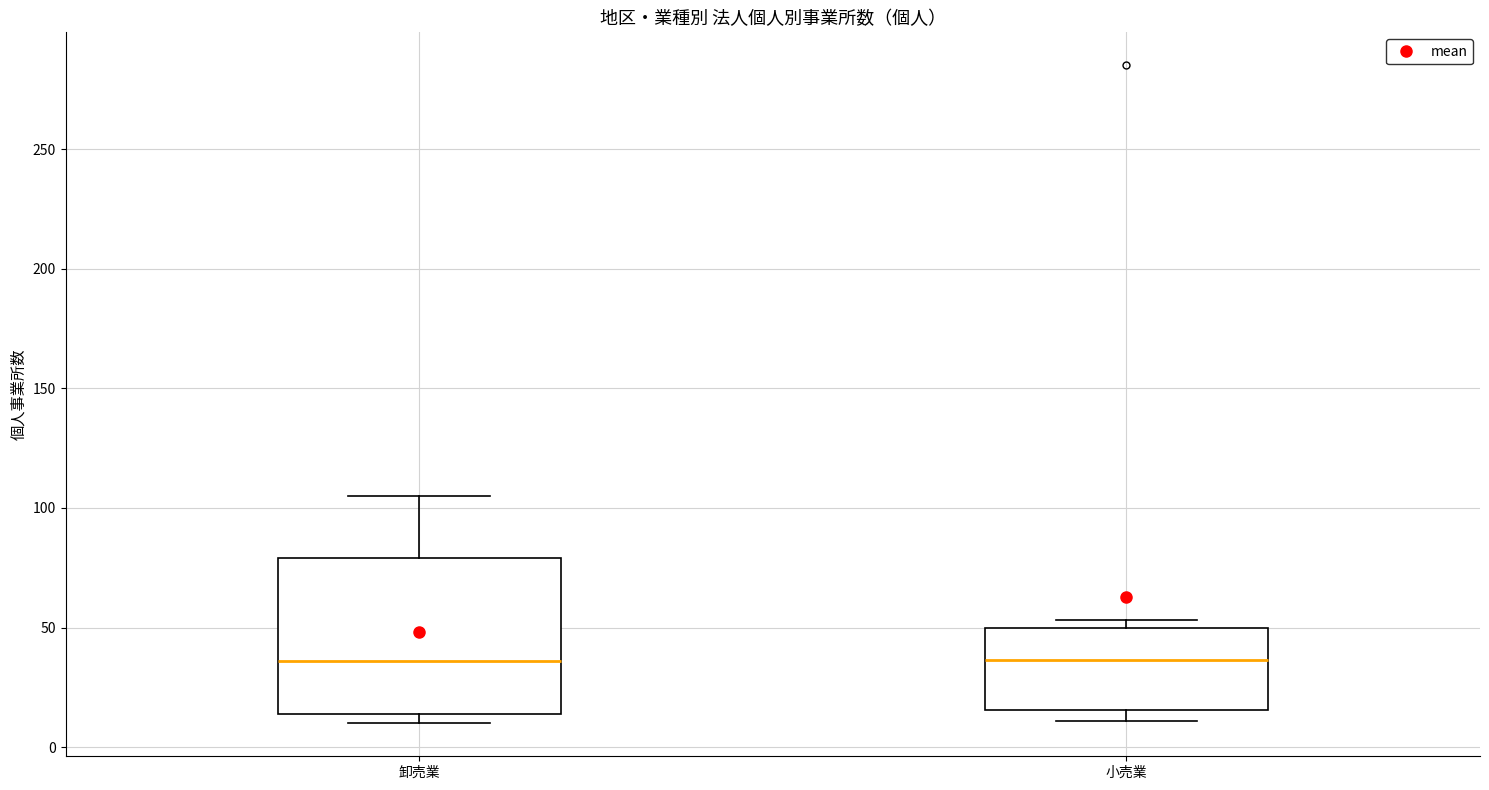

Where is the lower edge of the box for 小売業 on the y-axis? The values are not printed on the chart, so give them approximately, as read against the axis.

15